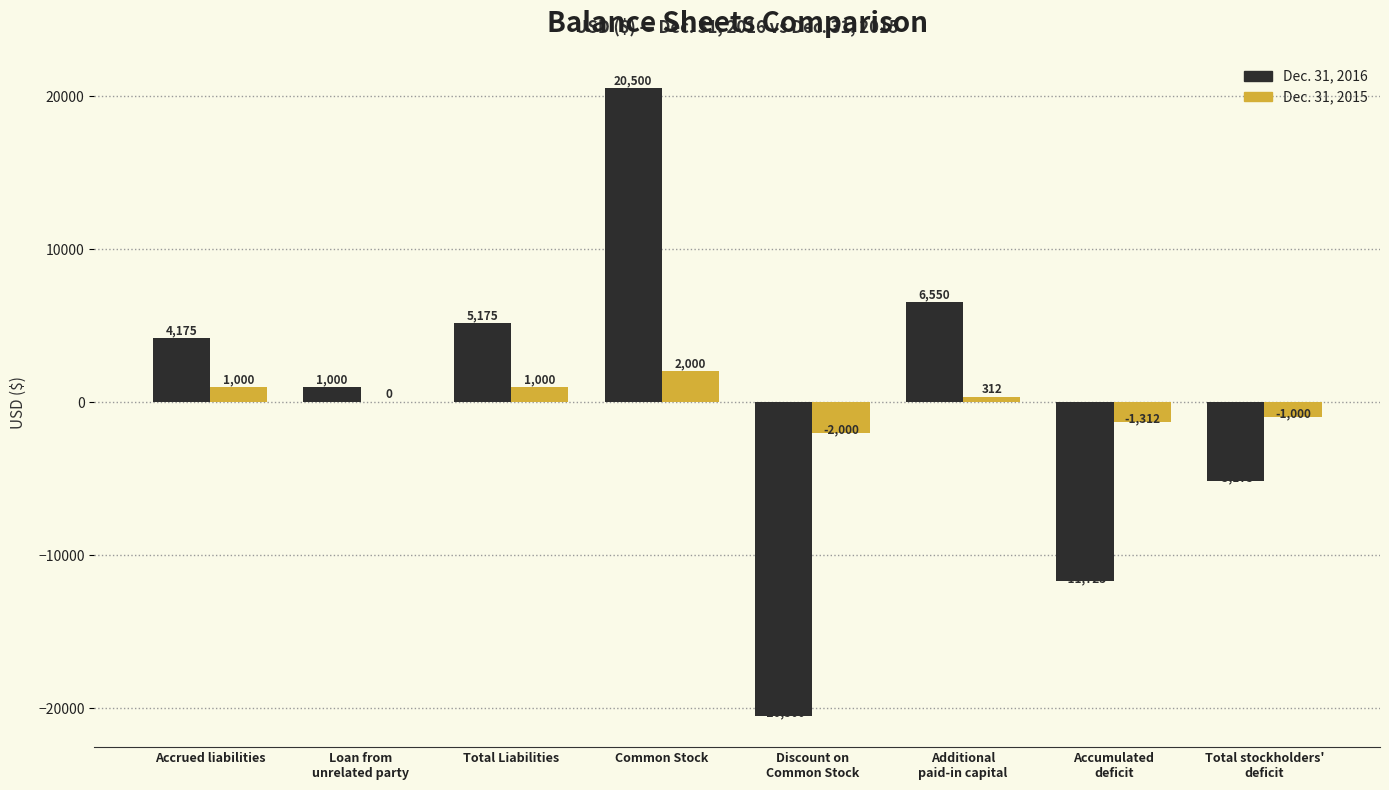

Which category has the highest value in the Dec. 31, 2016 series?

Common Stock